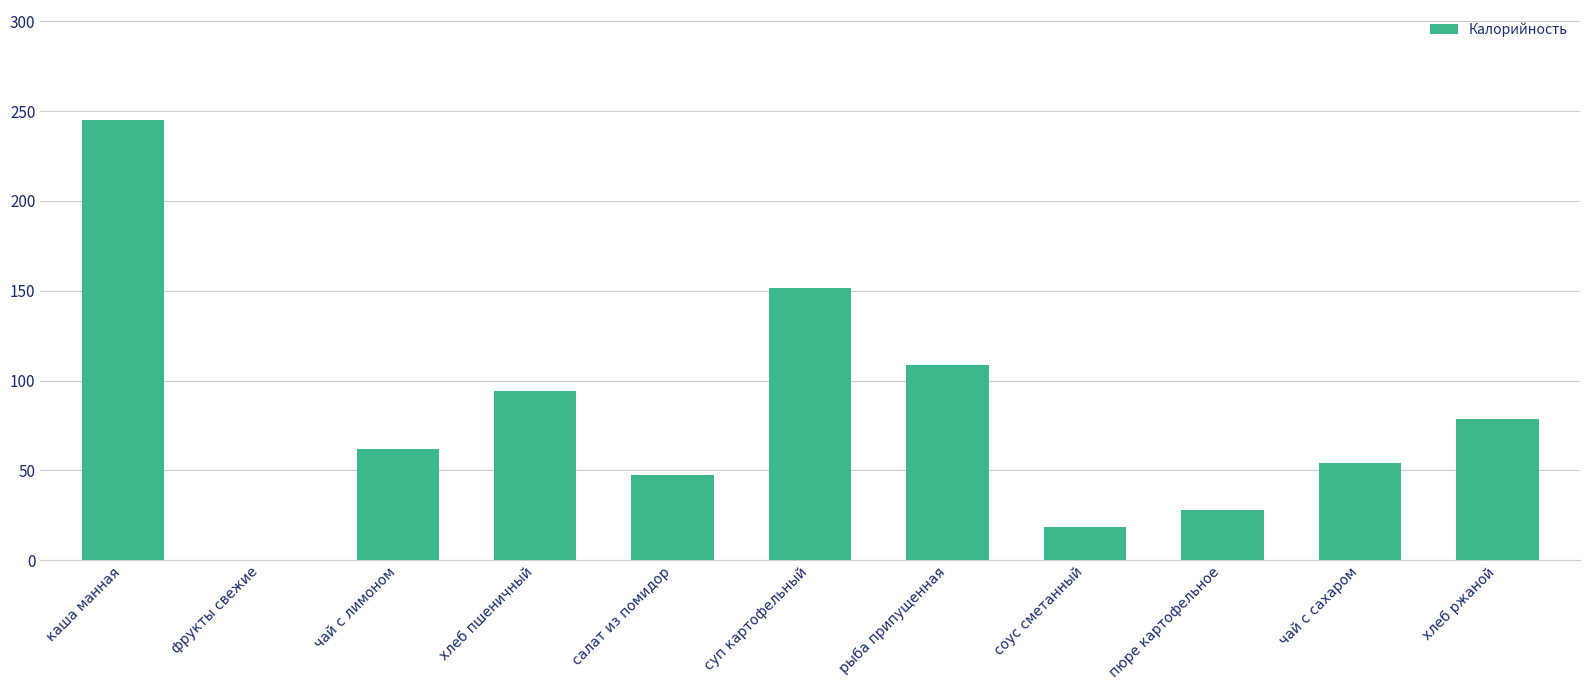

What is the greatest value displayed?

245.0